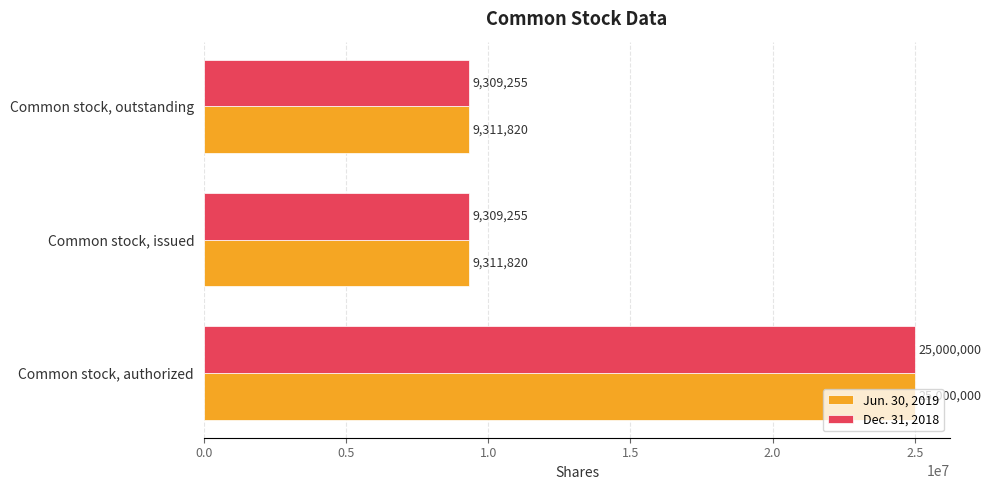

List the series in order of their overall mean, highest first.

Jun. 30, 2019, Dec. 31, 2018